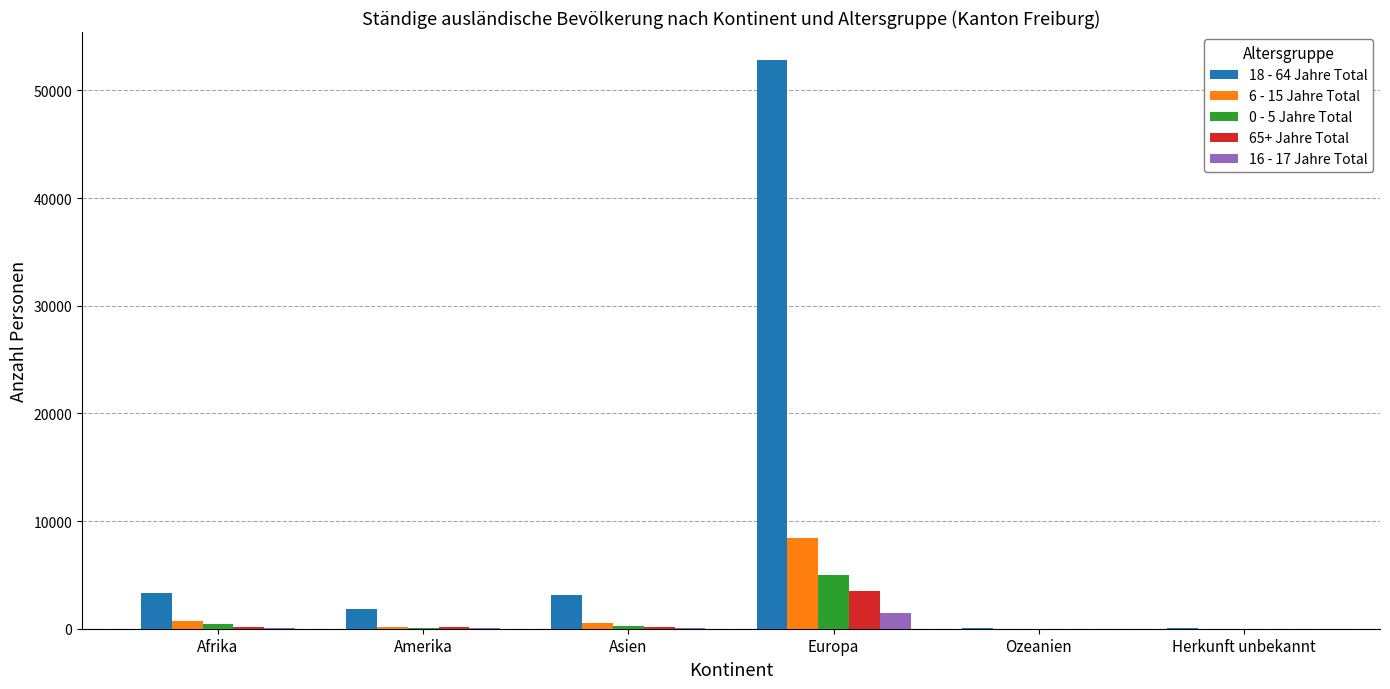

Which series has the largest total across all categories?

18 - 64 Jahre Total